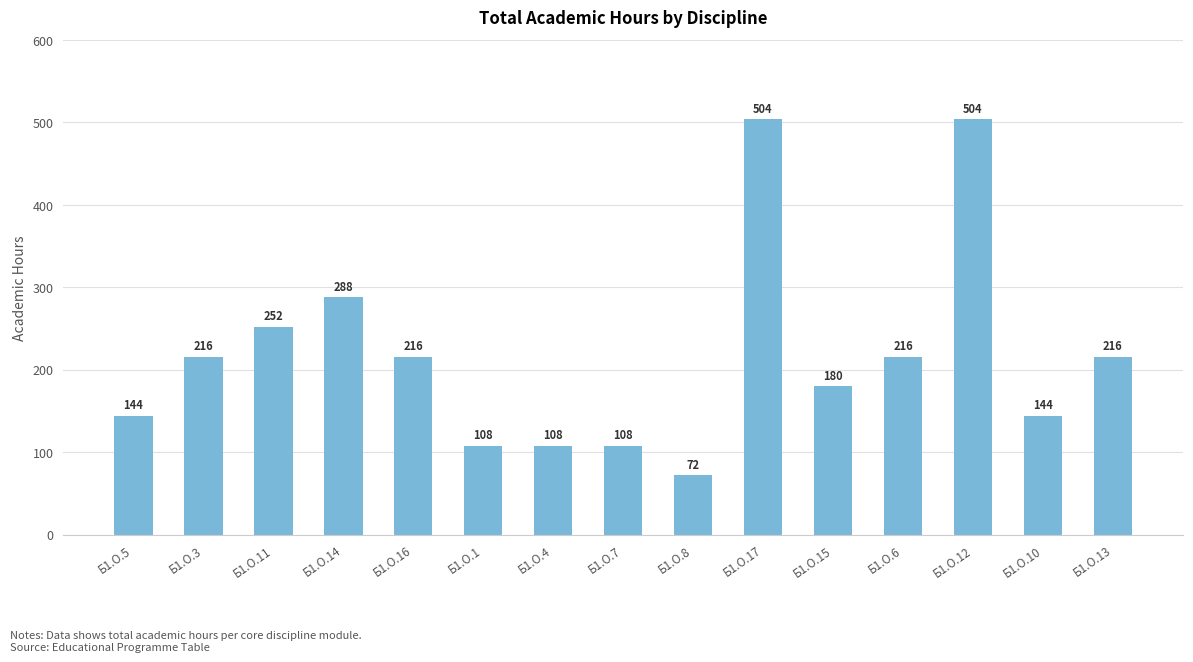

What is the minimum value shown in the chart?

72